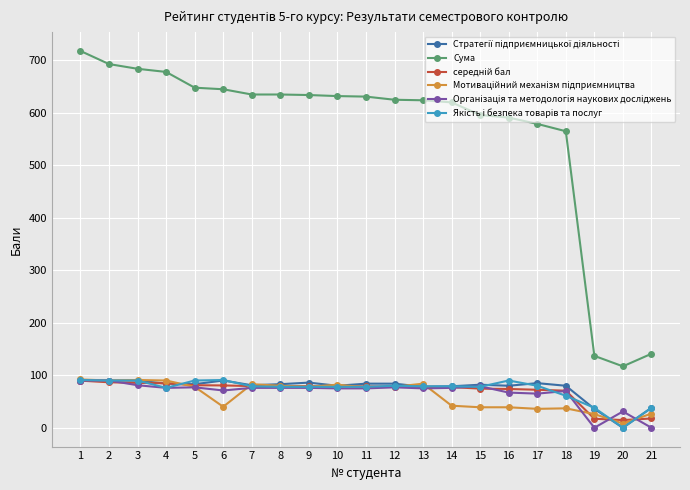

The Сума series shows 579.0 at 17. True or false?

True